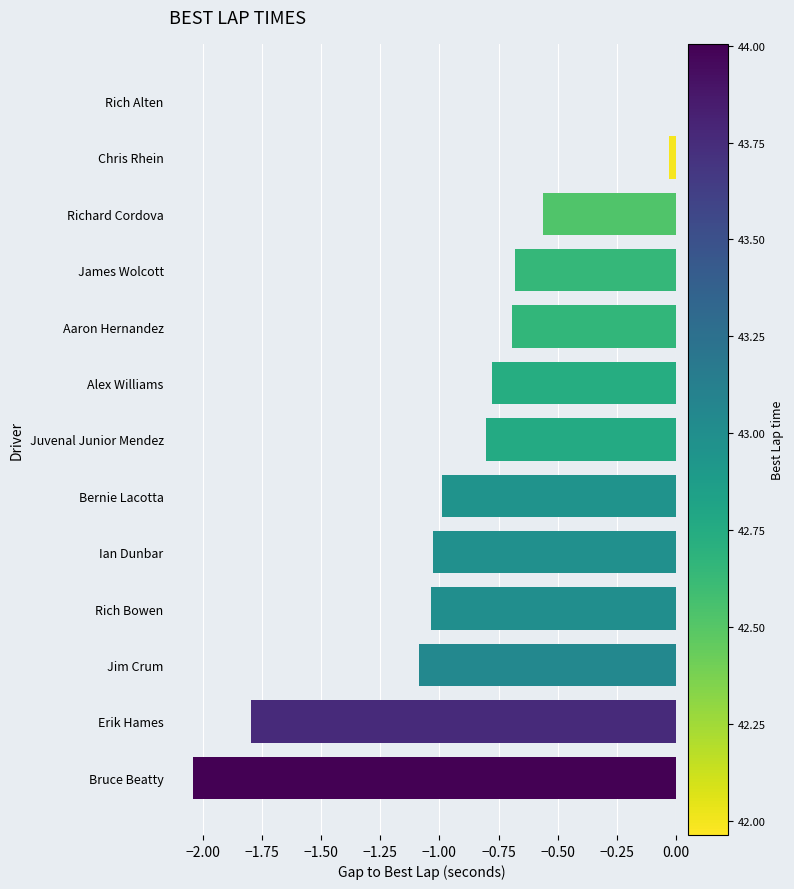

What is the change in value from Aaron Hernandez to Ian Dunbar?

-0.3